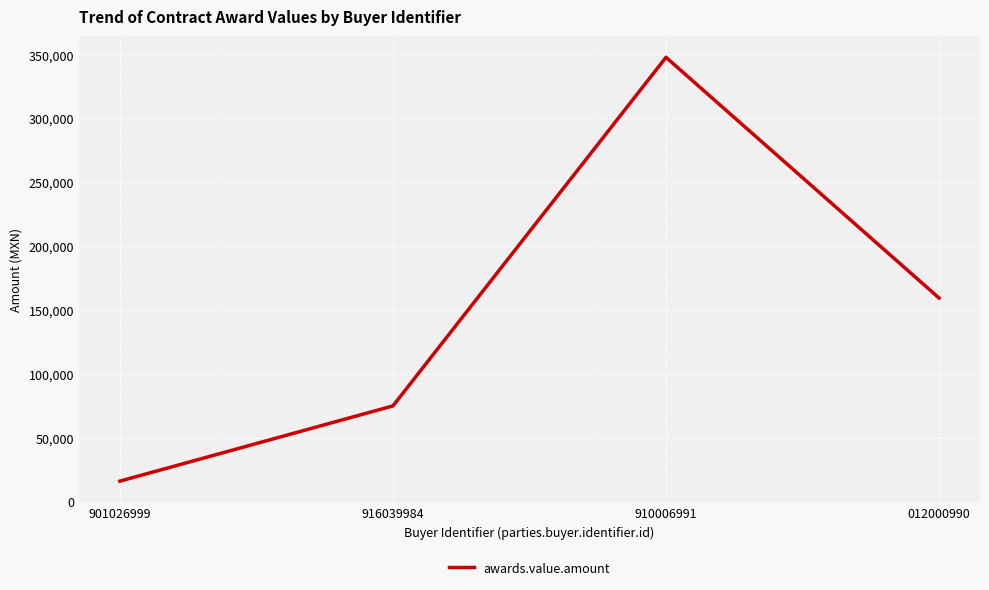

What is the minimum value shown in the chart?

16083.9